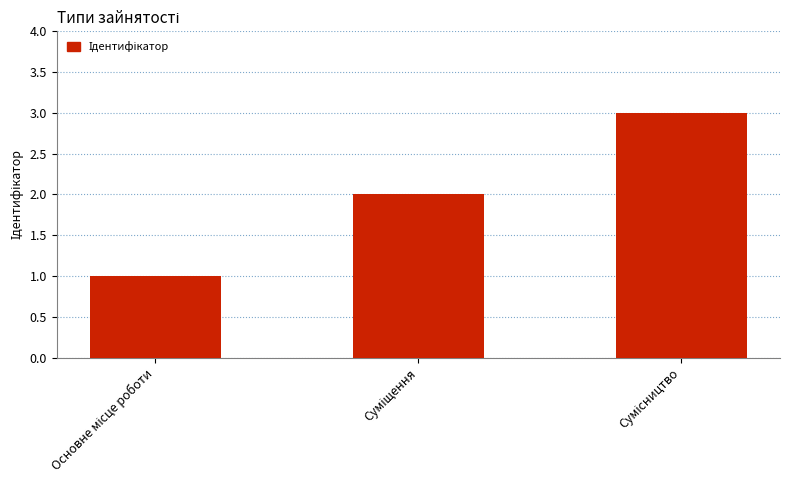

How many values are below 2?

1